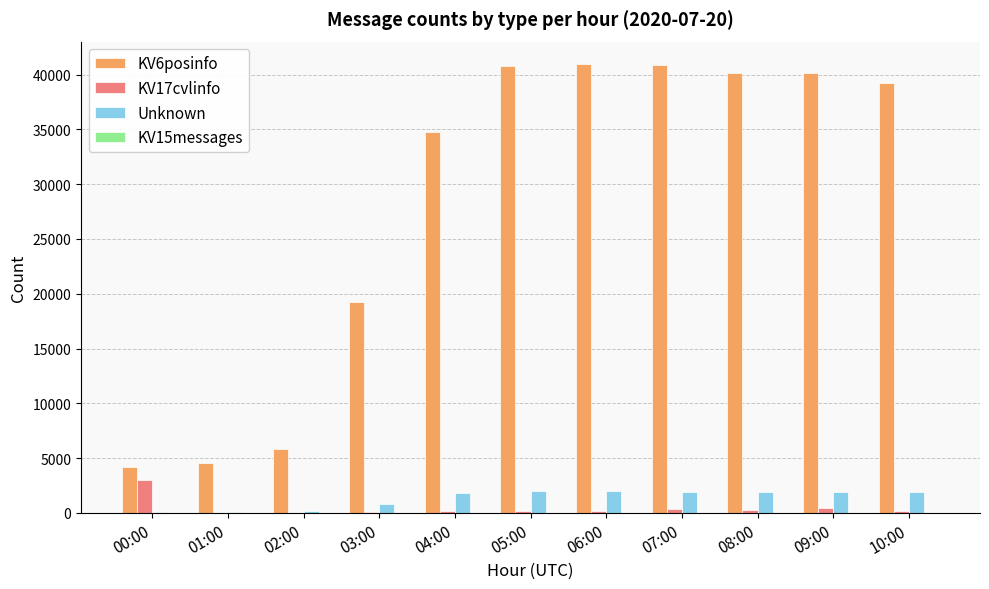

Is the value of KV6posinfo at 04:00 greater than the value of KV17cvlinfo at 06:00?

Yes